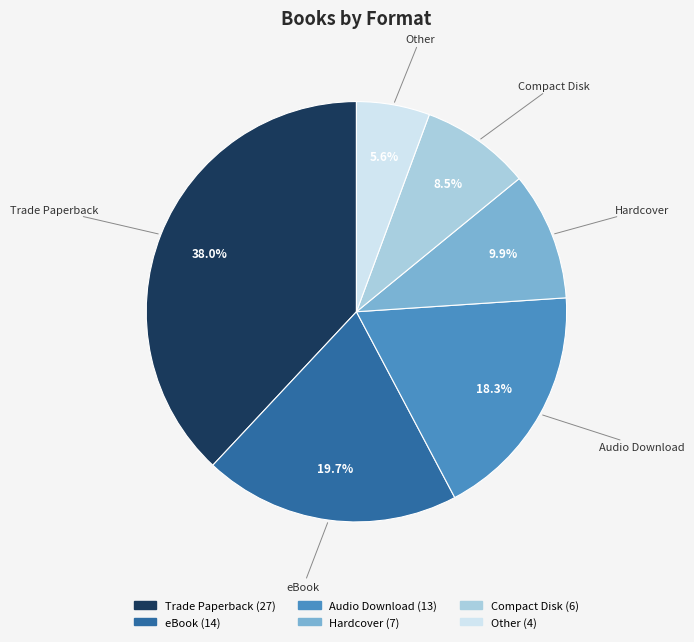

Is Compact Disk the majority of the pie?

No